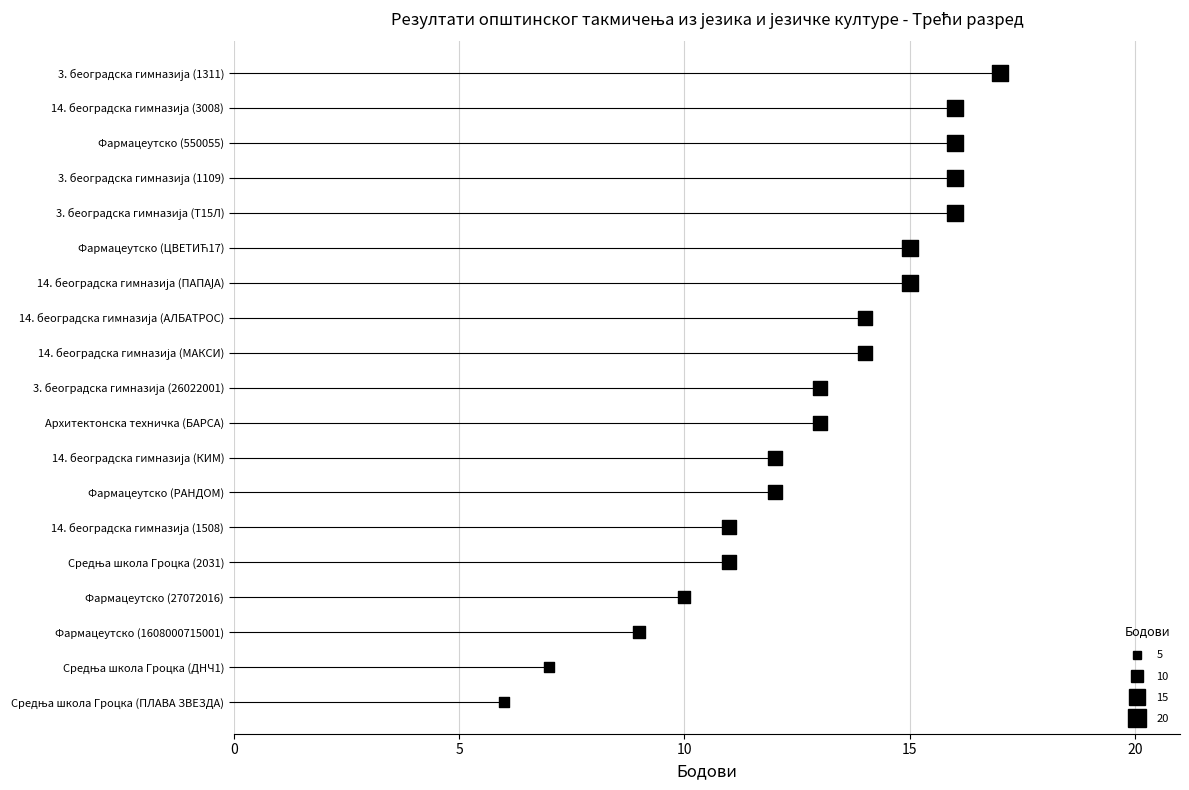

Which has a higher value, 14. београдска гимназија (КИМ) or Фармацеутско (РАНДОМ)?

14. београдска гимназија (КИМ)